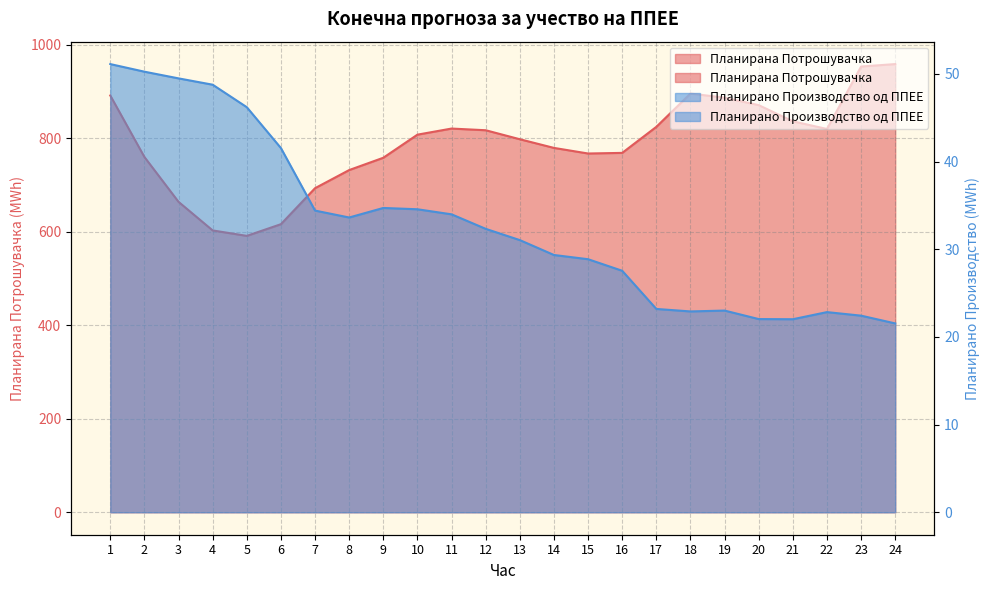

How many lines are shown in the chart?

2